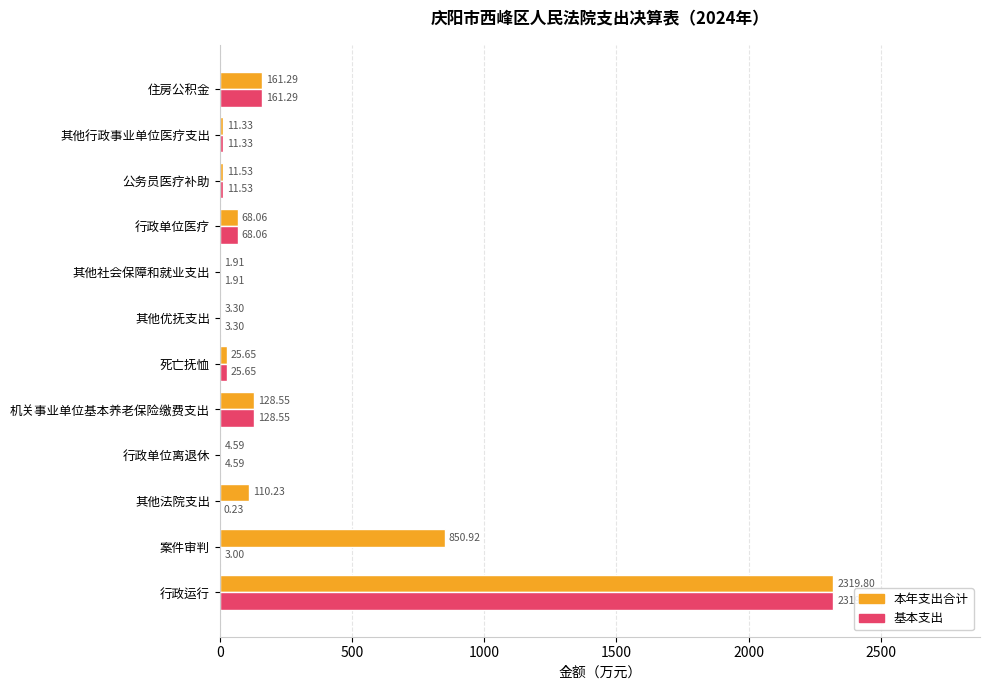

Is the value of 本年支出合计 at 行政单位医疗 greater than the value of 基本支出 at 其他优抚支出?

Yes